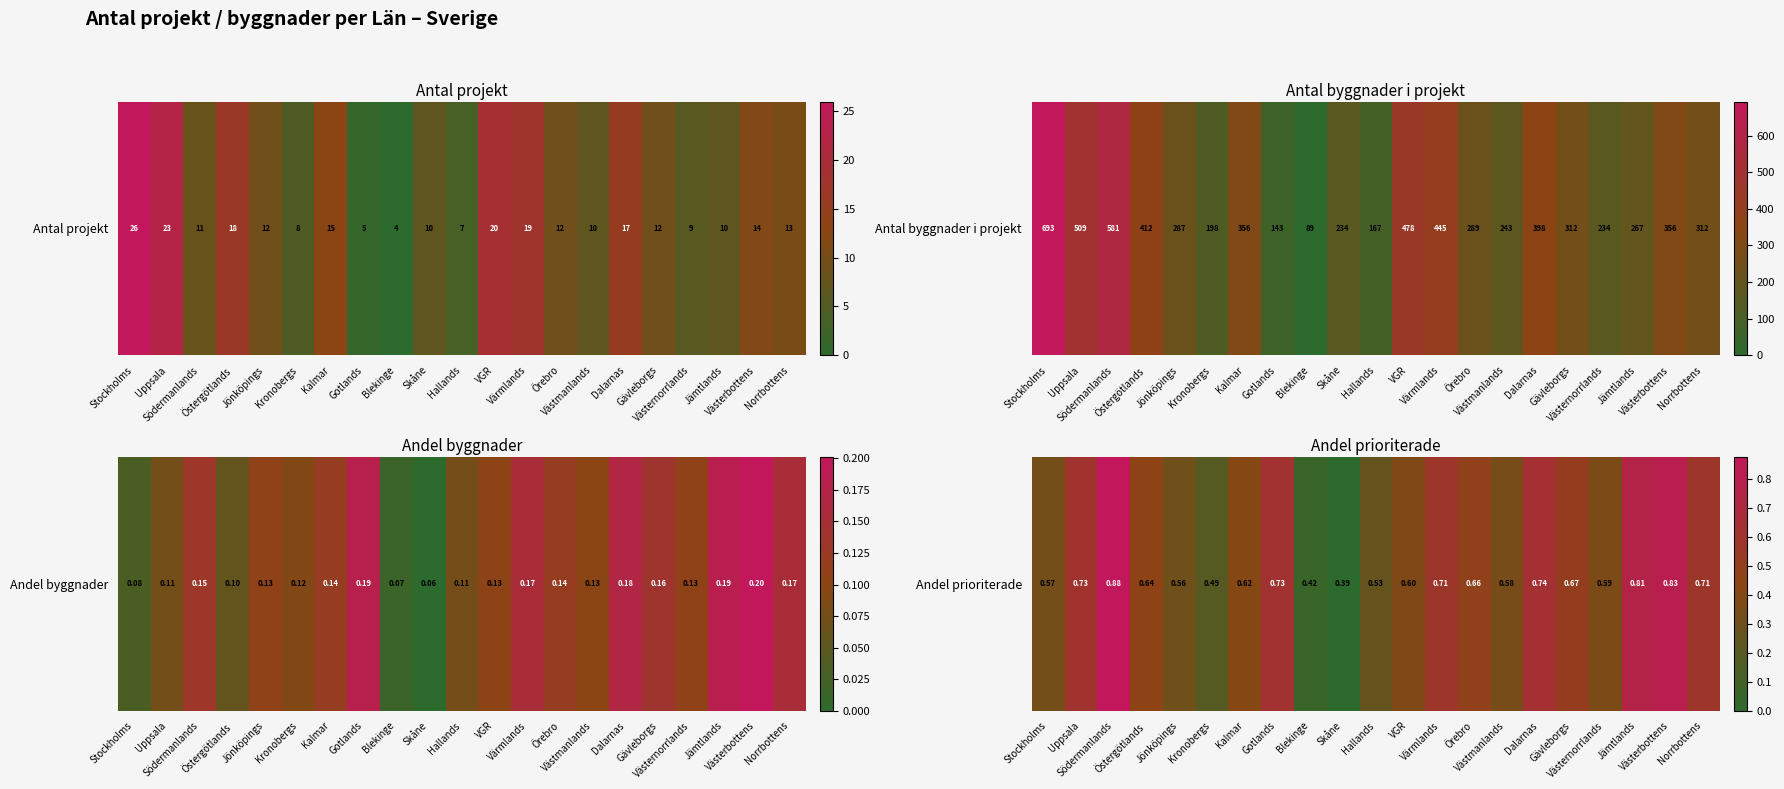

List the labels in order of value, smallest first.

Skåne, Blekinge, Kronobergs, Hallands, Jönköpings, Stockholms, Västmanlands, Västernorrlands, VGR, Kalmar, Östergötlands, Örebro, Gävleborgs, Värmlands, Norrbottens, Uppsala, Gotlands, Dalarnas, Jämtlands, Västerbottens, Södermanlands